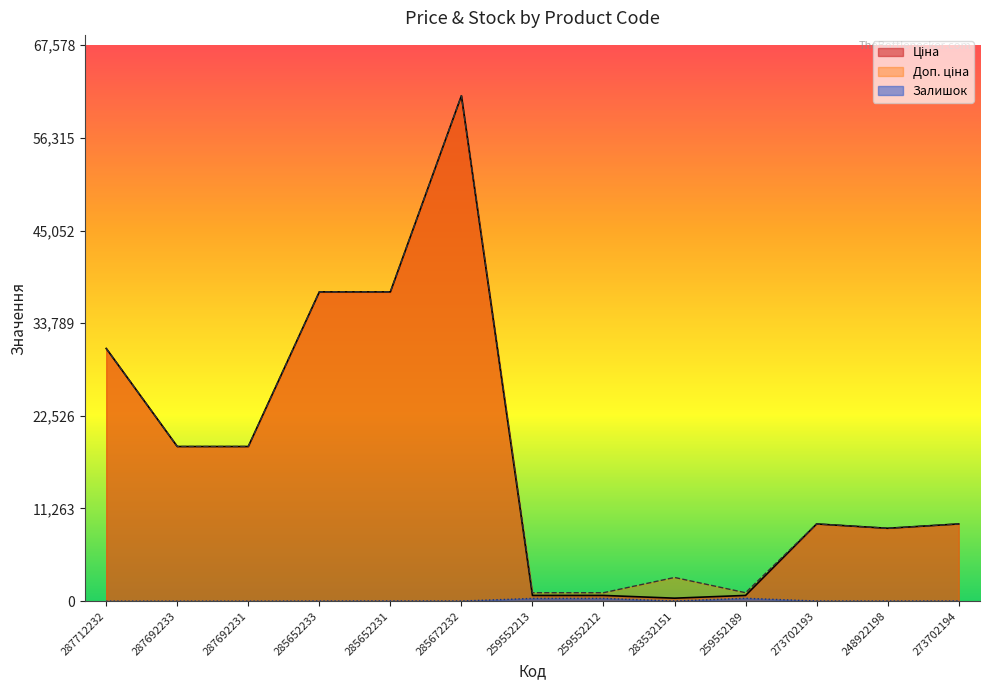

How many lines are shown in the chart?

3